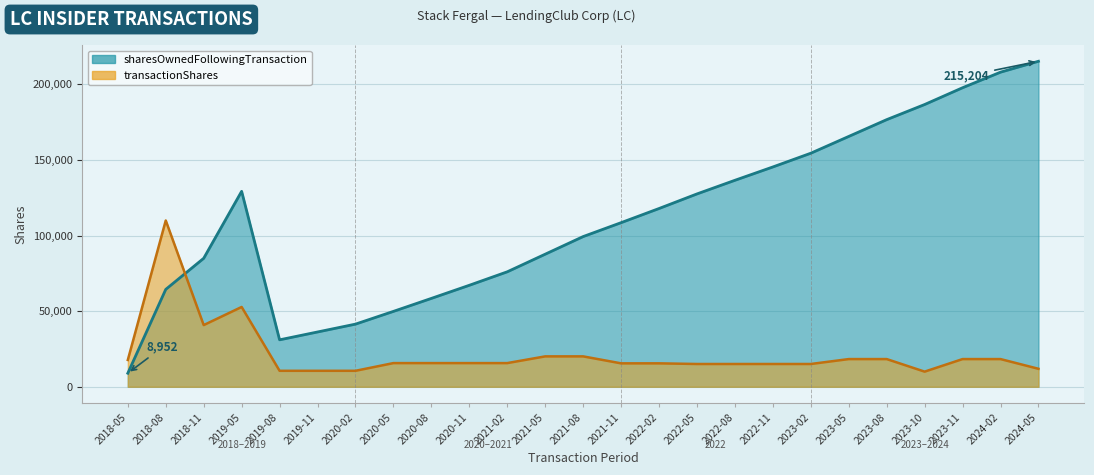

List the series in order of their overall mean, highest first.

sharesOwnedFollowingTransaction, transactionShares